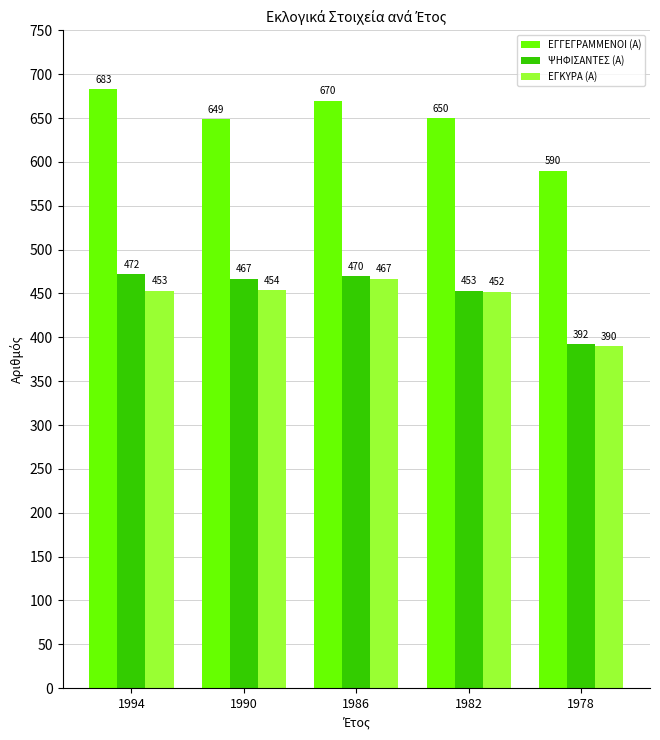

What is the difference between the second highest and minimum values in the ΨΗΦΙΣΑΝΤΕΣ (Α) series?

78